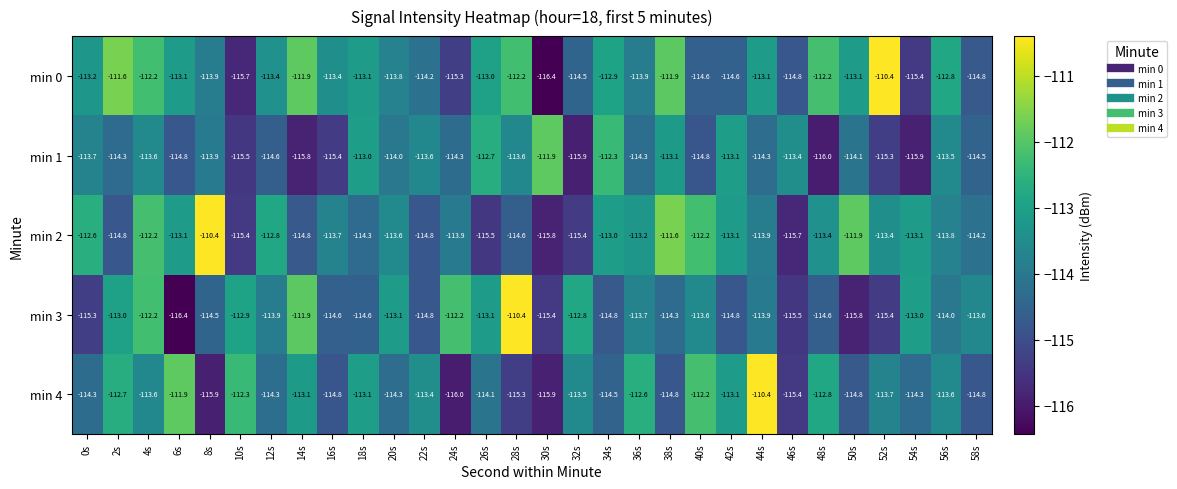

True or false: min 1 has a value of -113.7 at 0s.

True